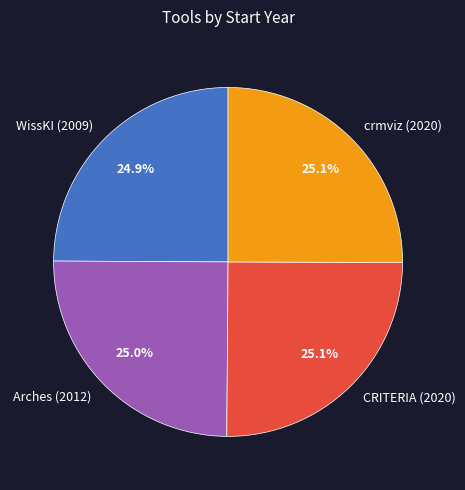

The crmviz (2020) slice represents 25% of the pie. True or false?

True